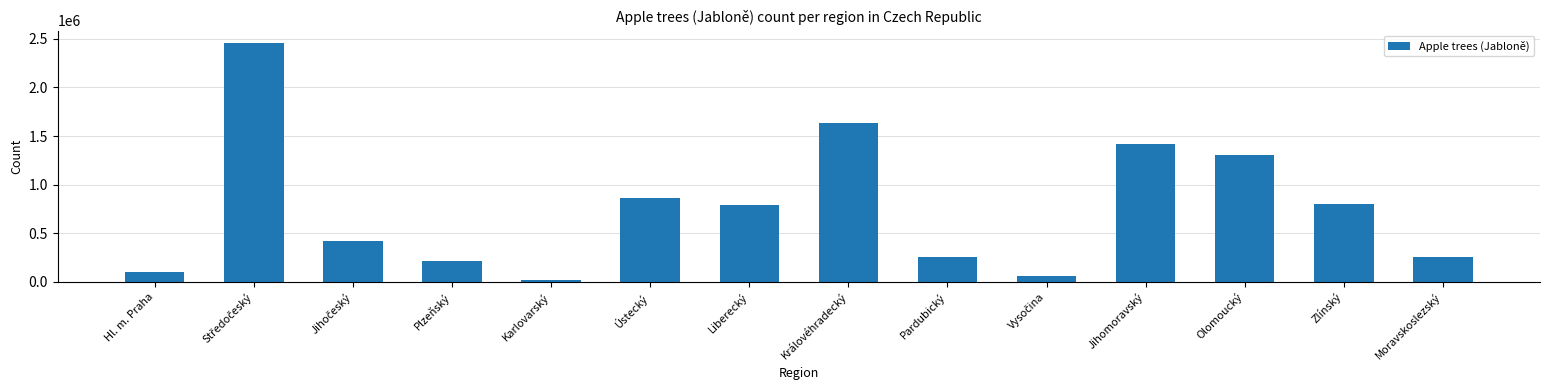

The value at Královéhradecký is 1630684. True or false?

True